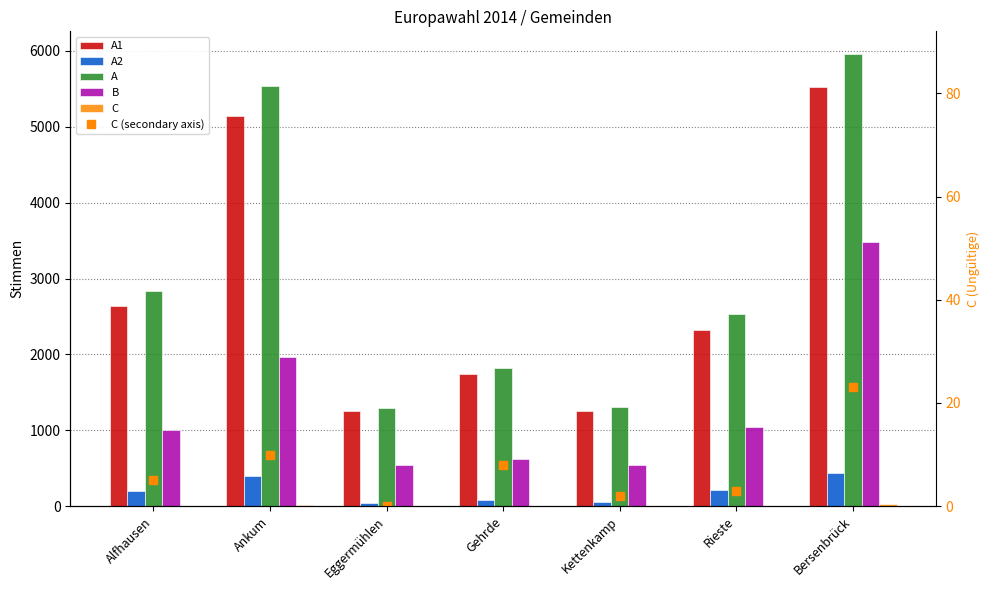

Which category has the highest value across all series?

Bersenbrück